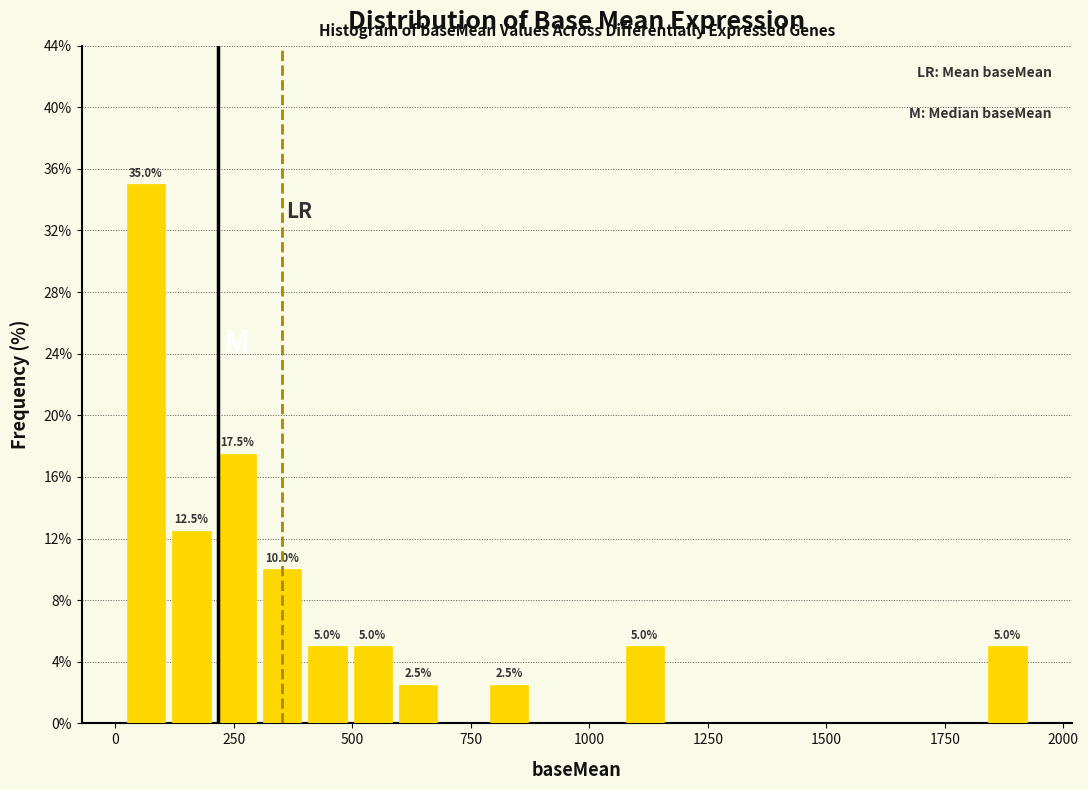

Read against the x-axis, roughly where is the centre of the tallest bar?

50